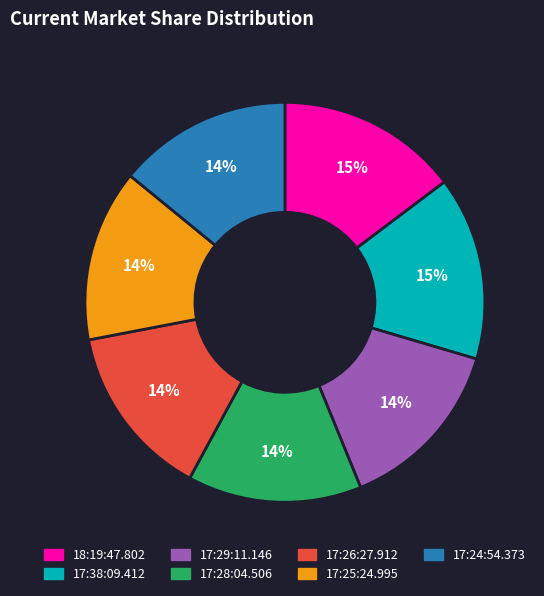

Does any single category account for the majority?

No